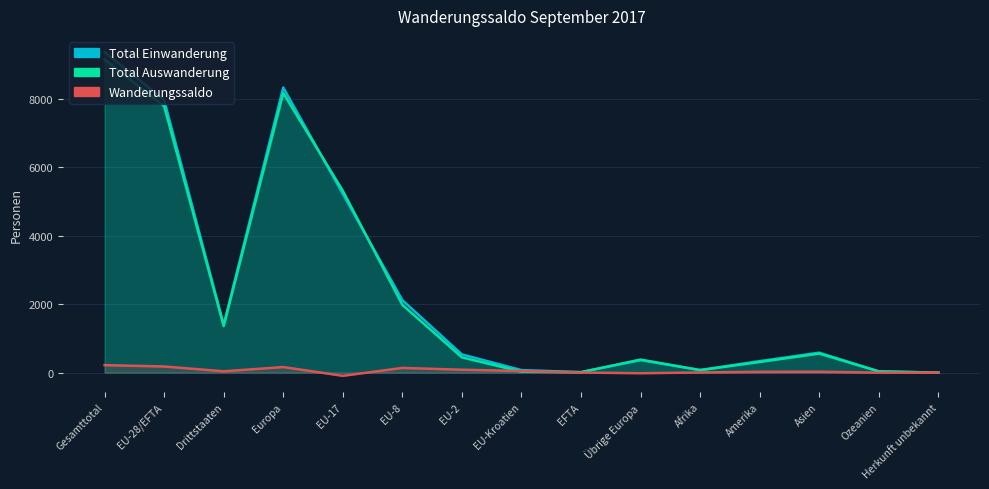

What is the label of the 9th point from the right?

EU-2